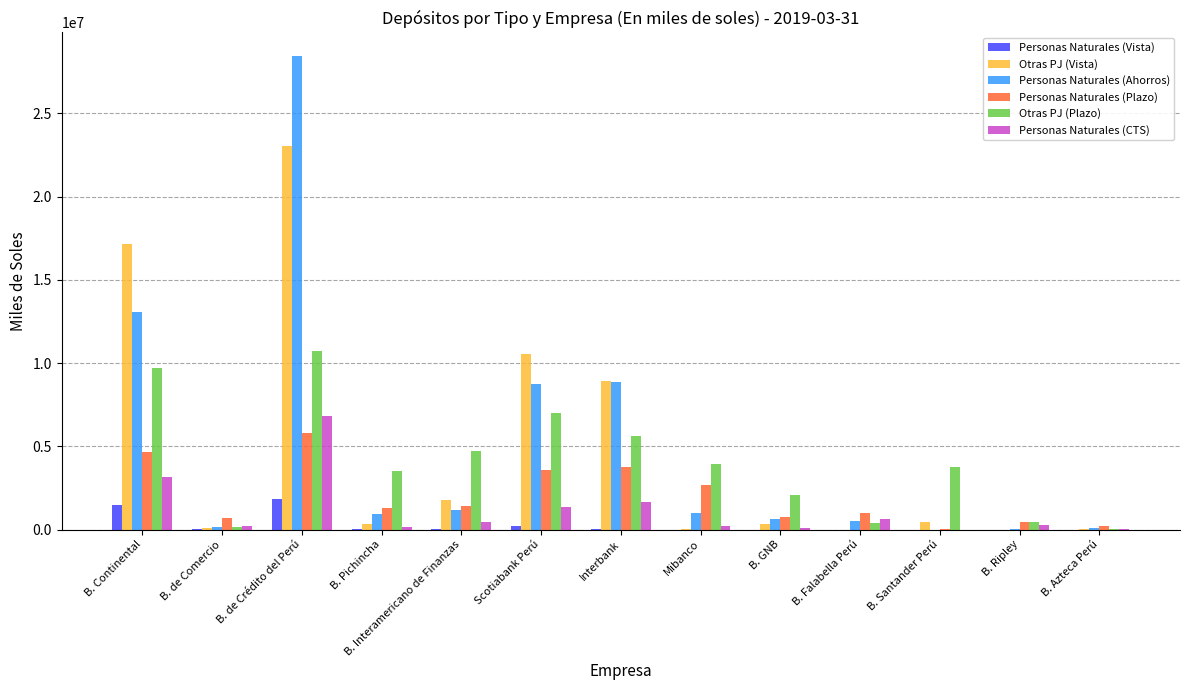

At which category does the chart reach its peak across all series?

B. de Crédito del Perú